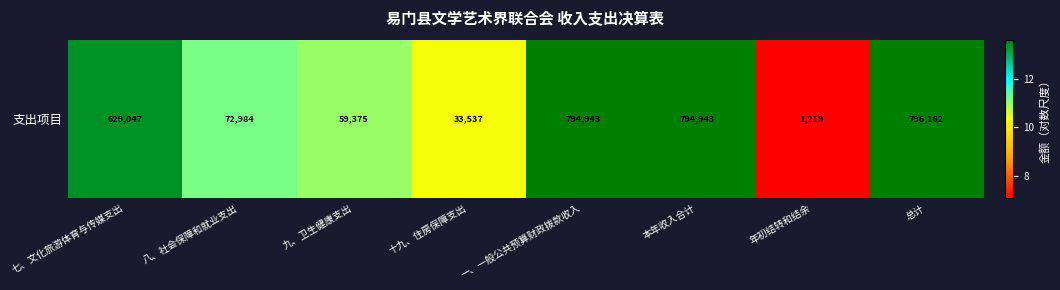

Is it true that the value at 九、卫生健康支出 is 11.0?

True